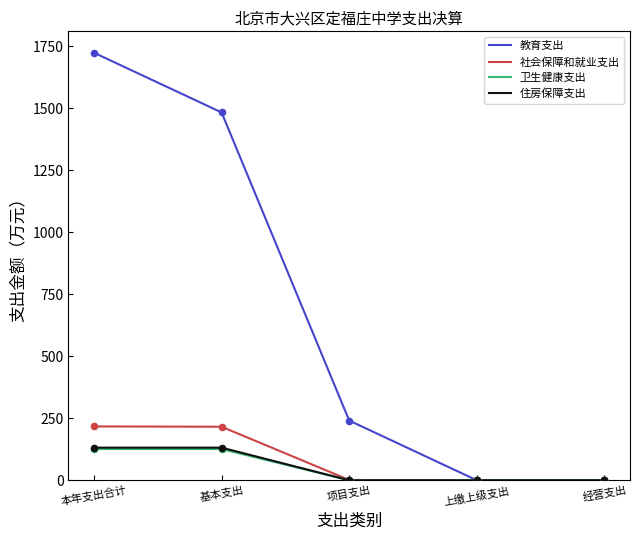

Which series contains the lowest Y value?

教育支出